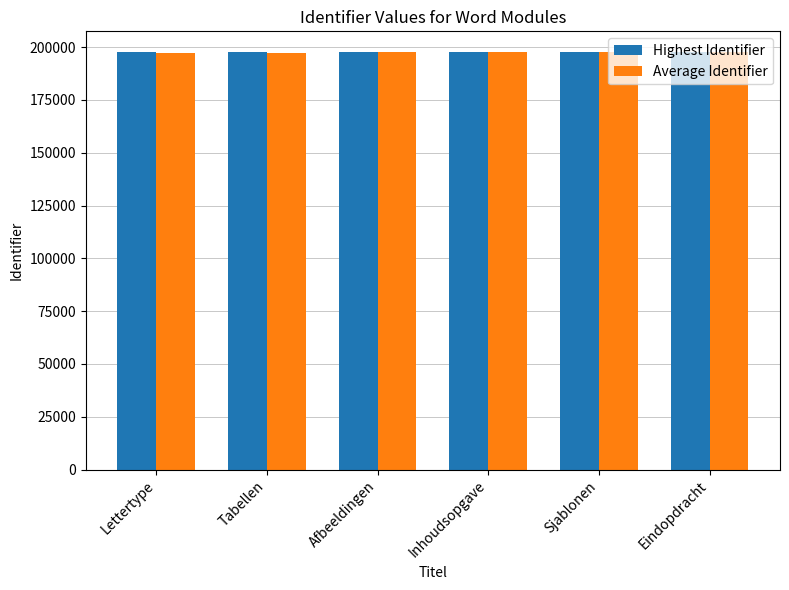

What is the average value of the Highest Identifier series?

197561